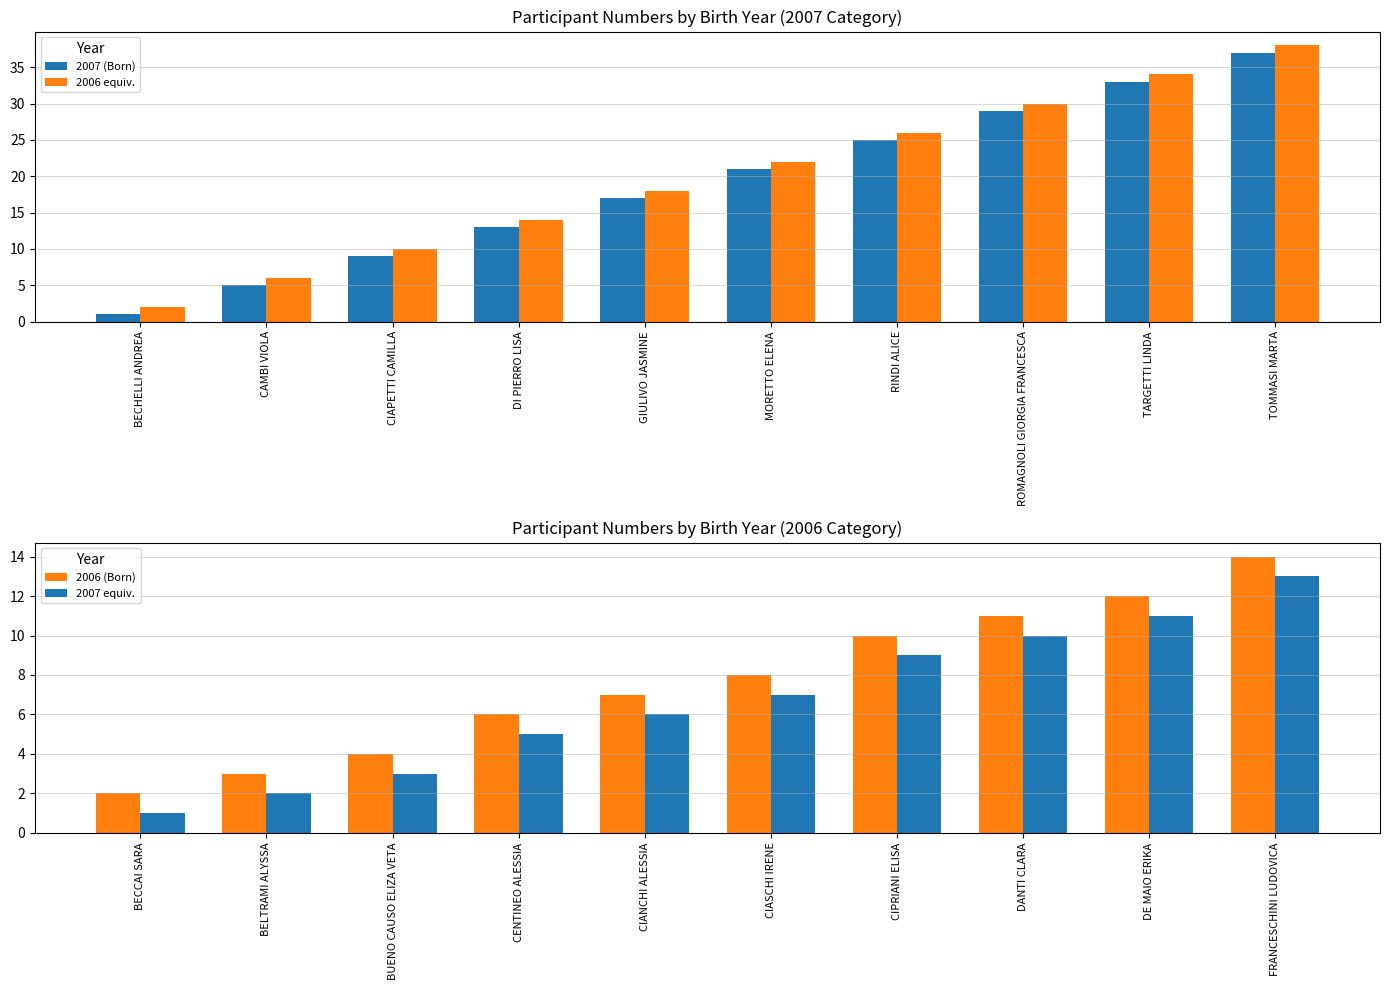

The value of 2006 (Born) at BUENO CAUSO ELIZA VETA is 2. True or false?

False